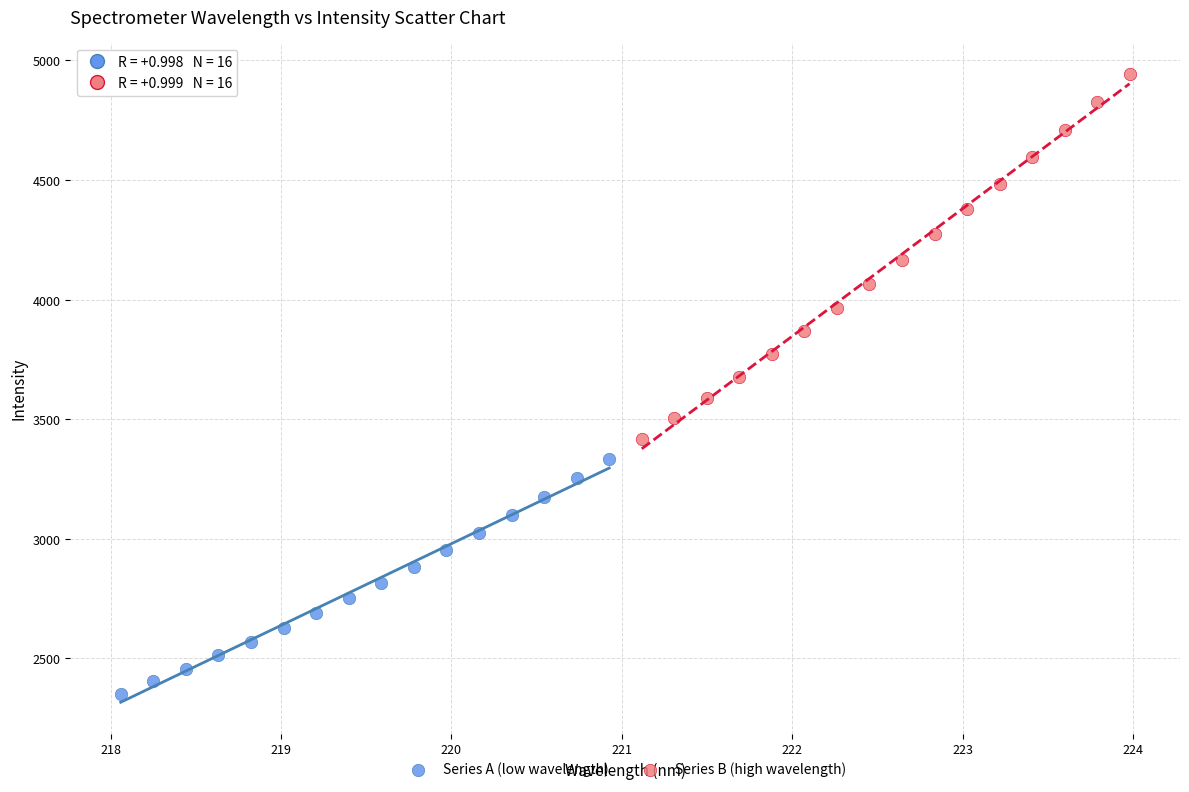

Which series contains the lowest Y value?

Series A (low wavelength)